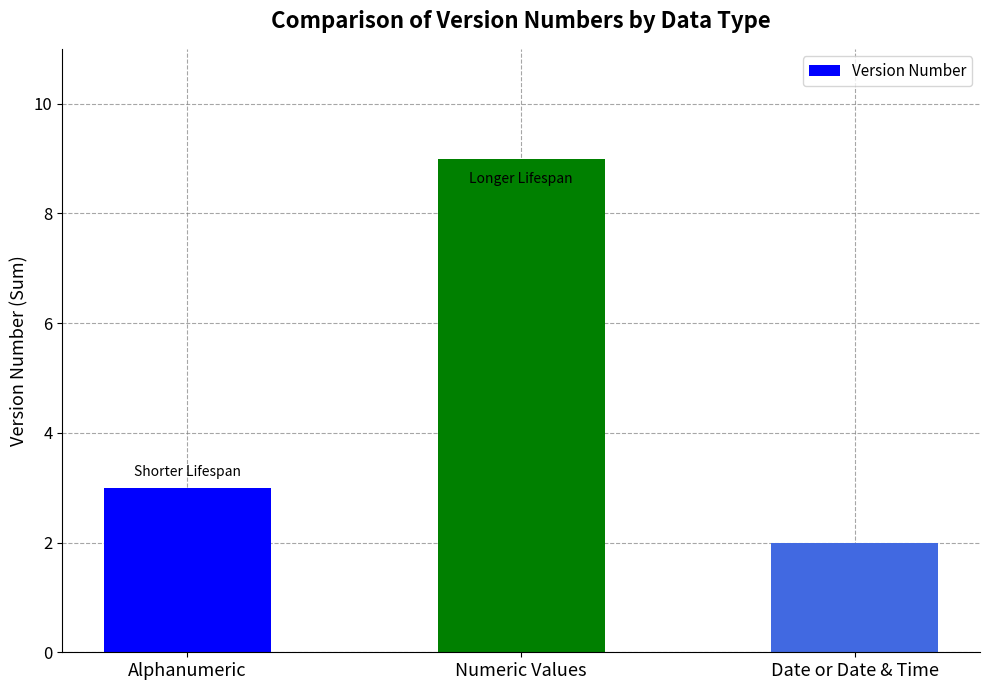

What is the difference between the maximum and minimum values?

7